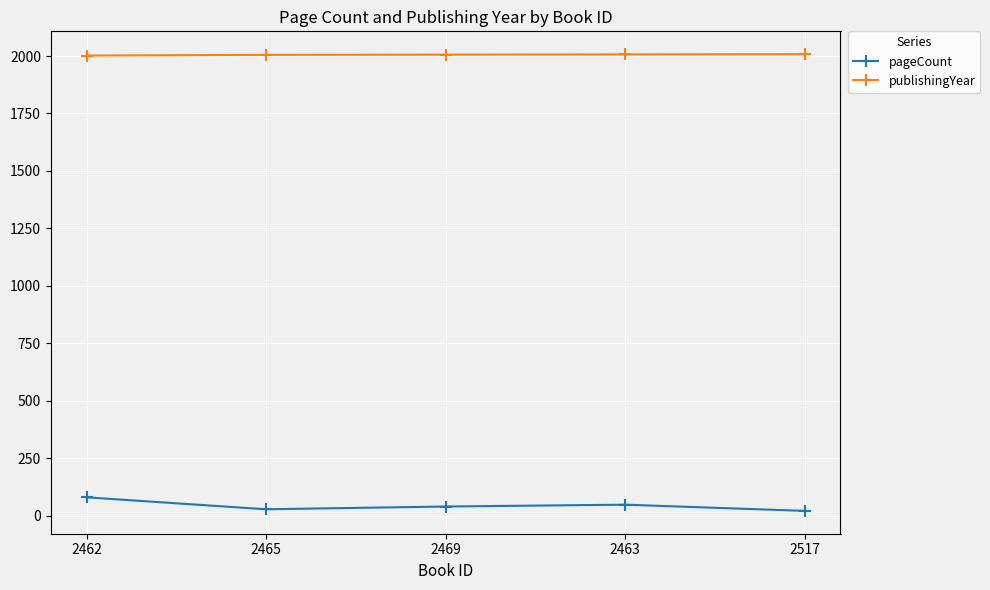

What is the total value across all series at 2517?

2029